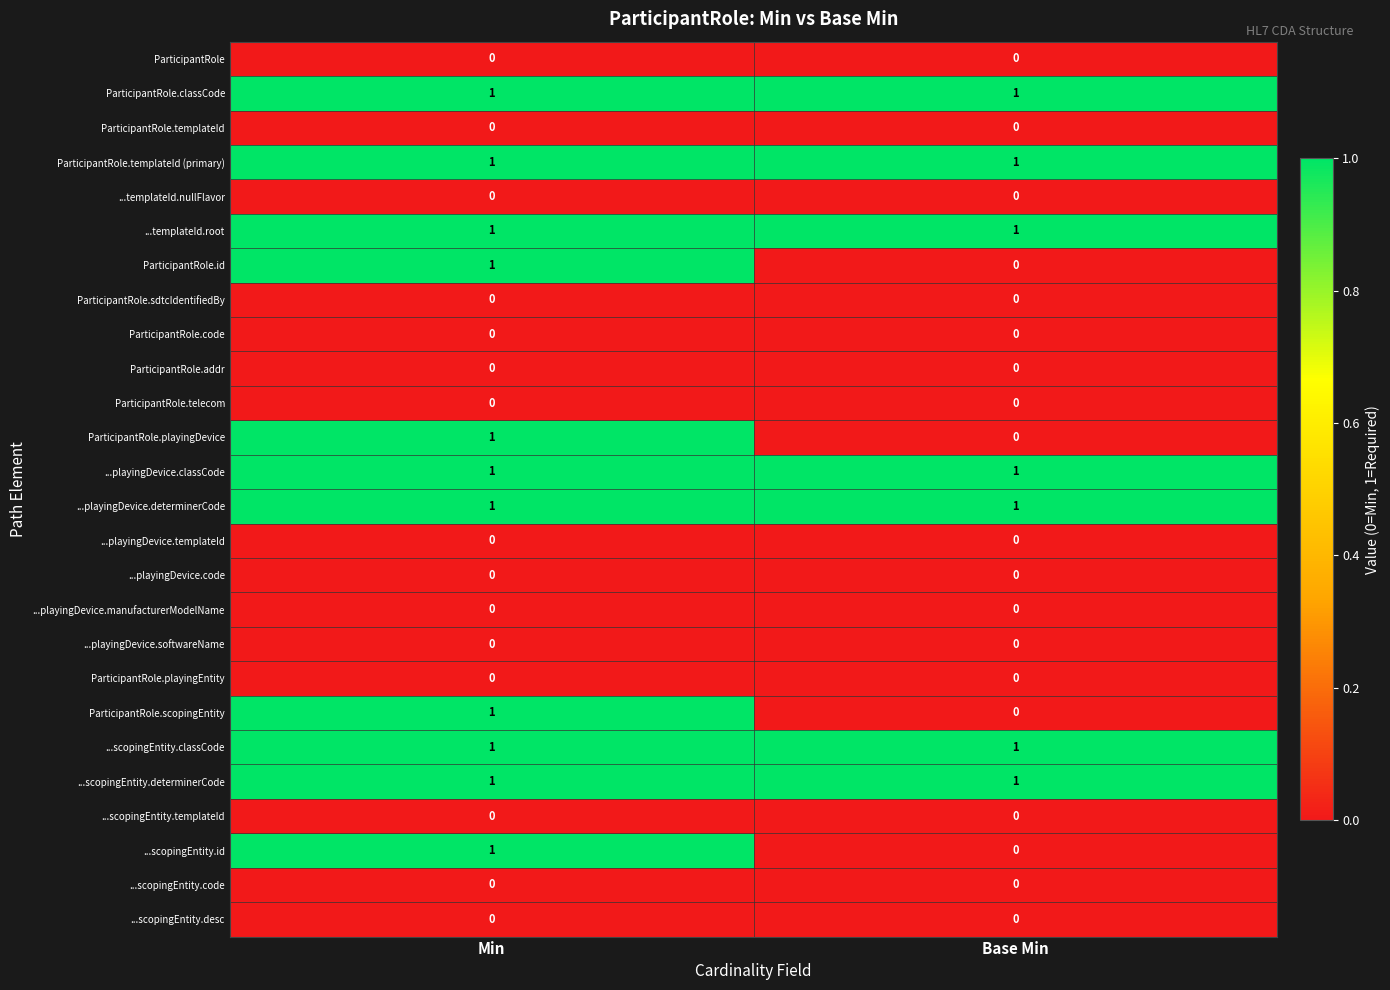

Is the value of ParticipantRole at Min greater than the value of ...templateId.root at Base Min?

No